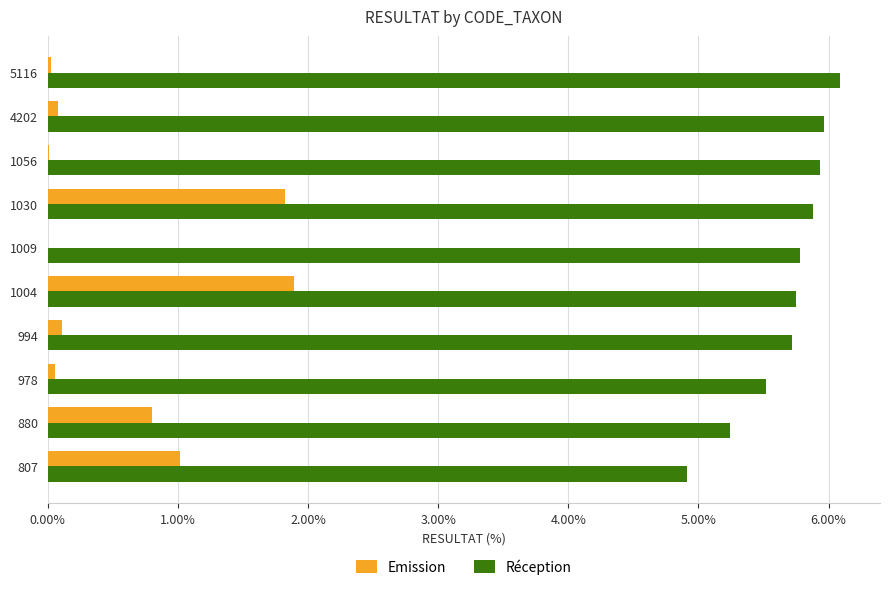

What are all the series names shown in the legend?

Emission, Réception